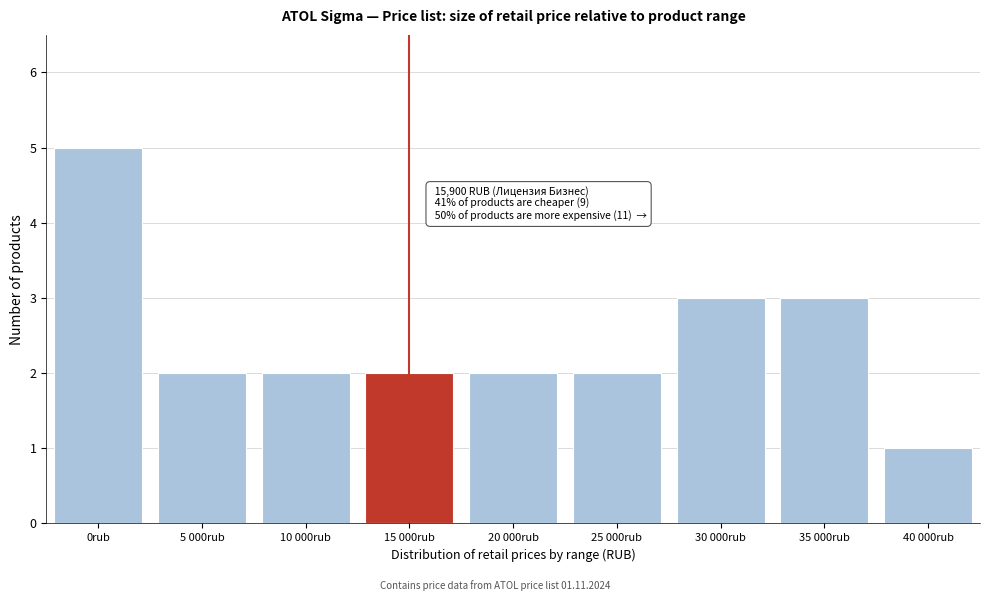

Reading left to right, transcribe all the data shown in this chart.

5	2	2	2	2	2	3	3	1